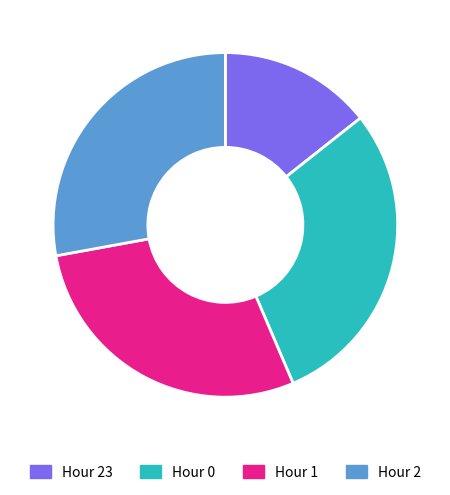

Count the number of slices in the pie.

4